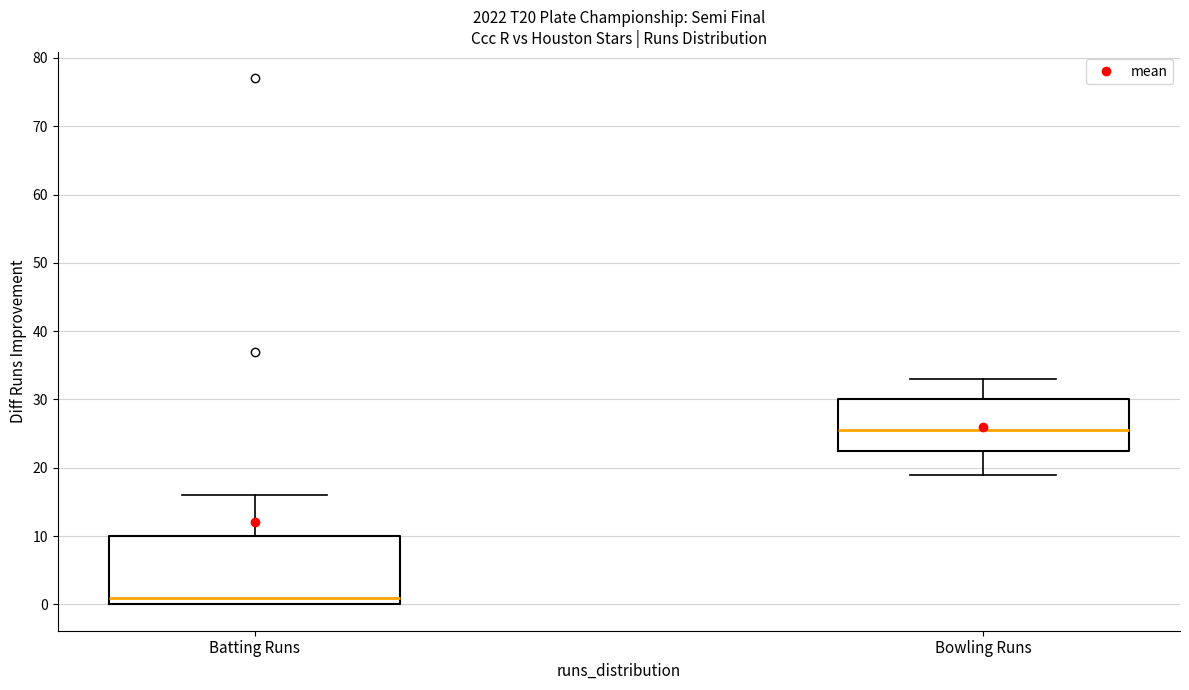

Reading left to right, transcribe this box plot: for each box, give where its median line is, the range the box spans, and where its two whiskers end, as read against the y-axis. The values are not printed on the chart, so give them approximately, as read against the axis.

Batting Runs: median 1, box 0 to 10, whiskers 0 to 16
Bowling Runs: median 26, box 23 to 30, whiskers 19 to 33